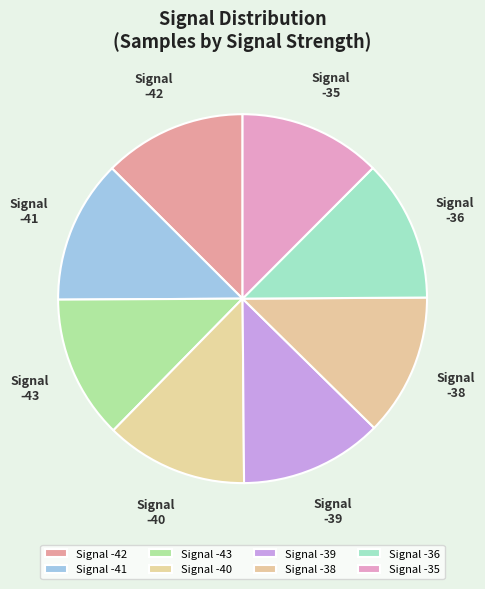

Is there a majority slice in this chart?

No